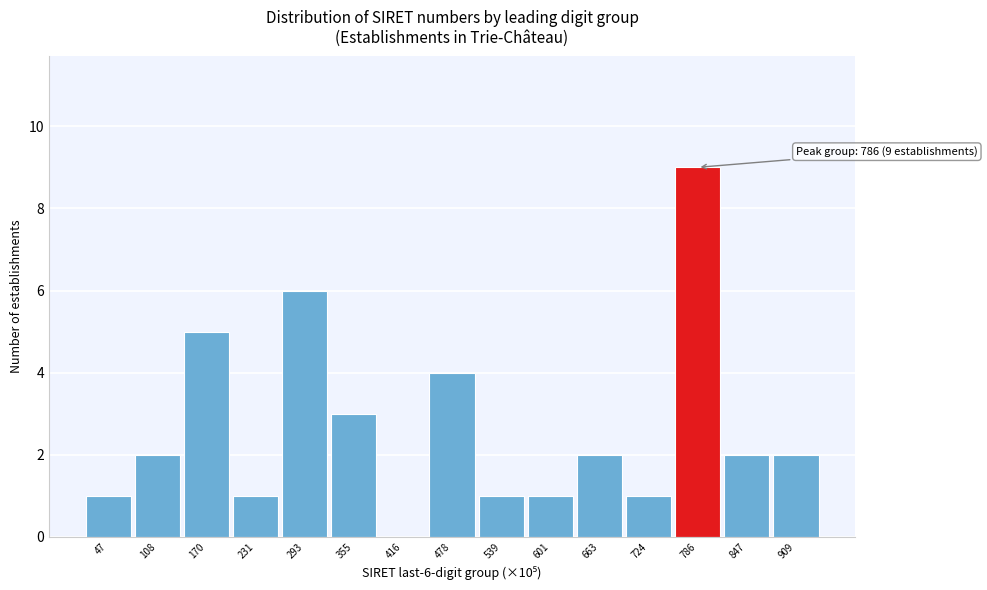

Reading right to left, what are all the values shown in this chart?

909=2	847=2	786=9	724=1	663=2	601=1	539=1	478=4	416=0	355=3	293=6	231=1	170=5	108=2	47=1